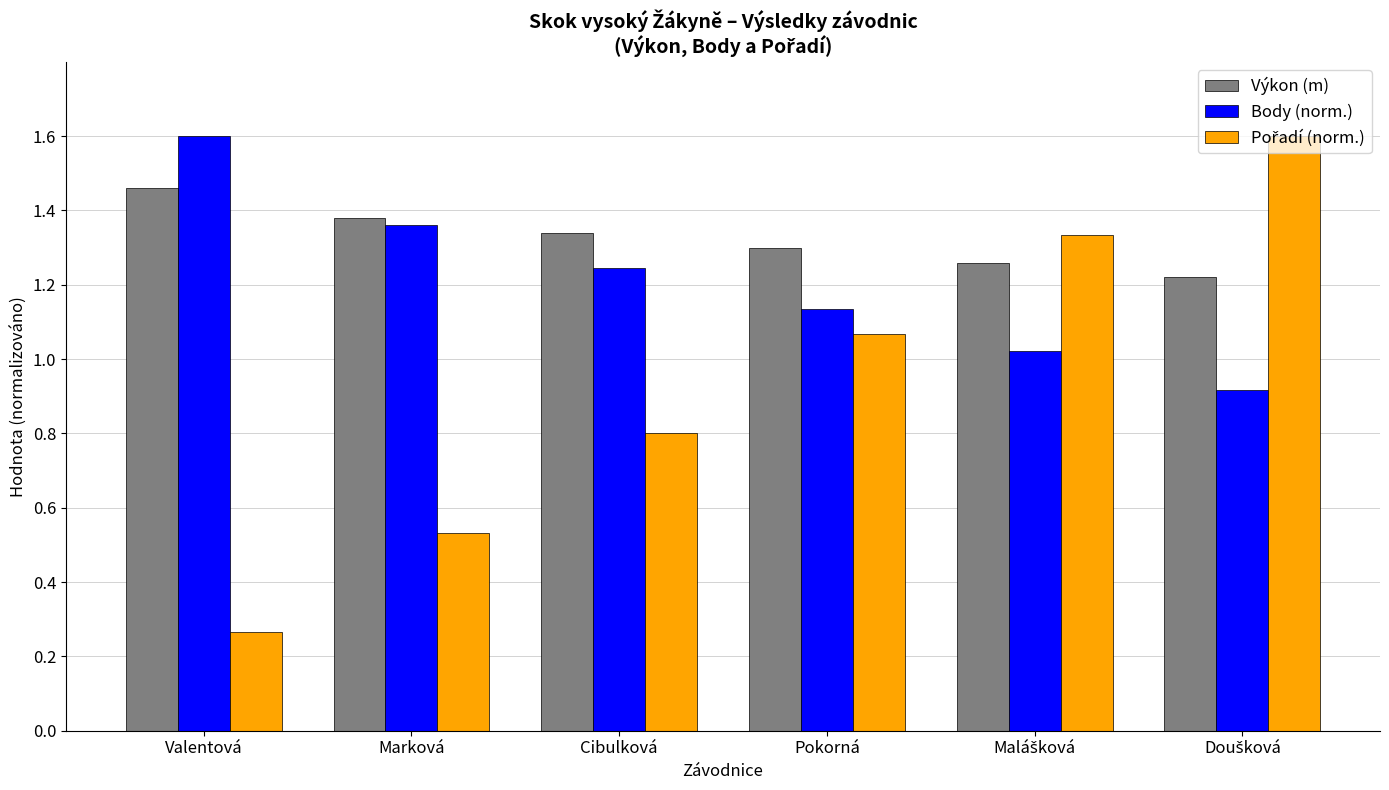

At how many categories does at least one series exceed 1?

6